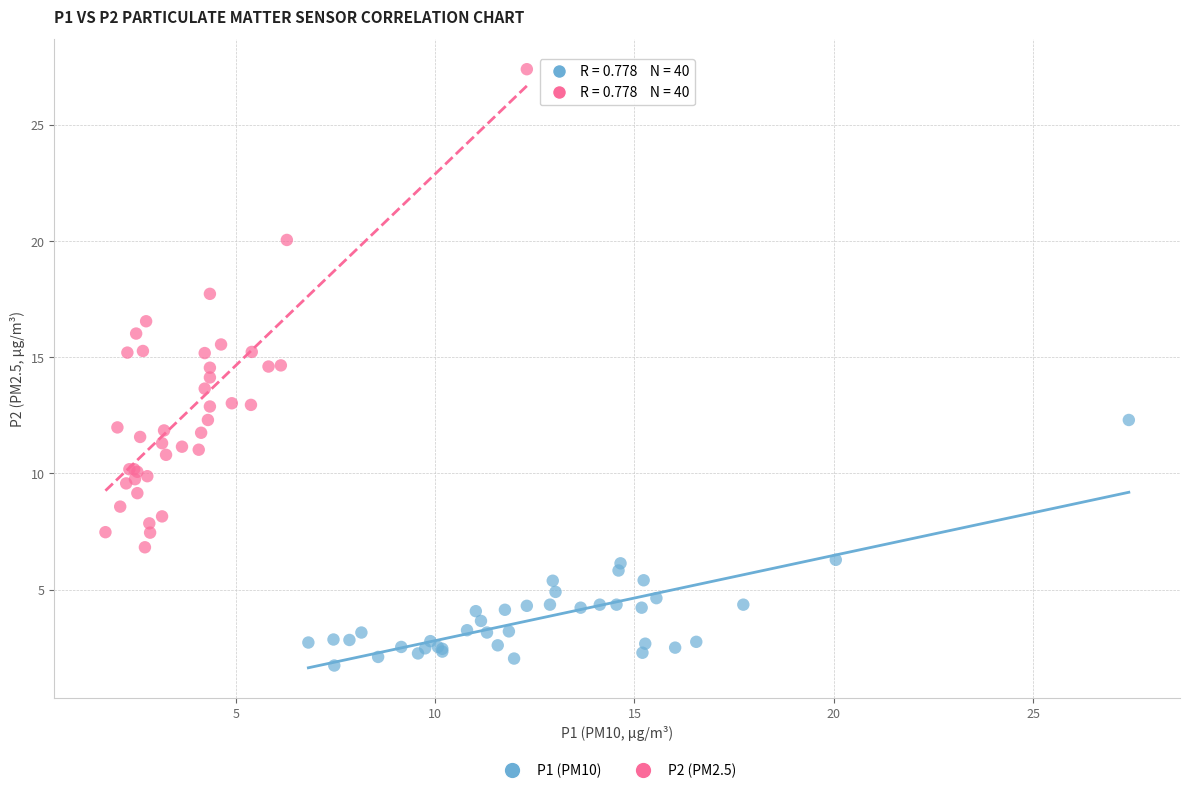

Which series reaches the maximum Y coordinate?

P2 (PM2.5)